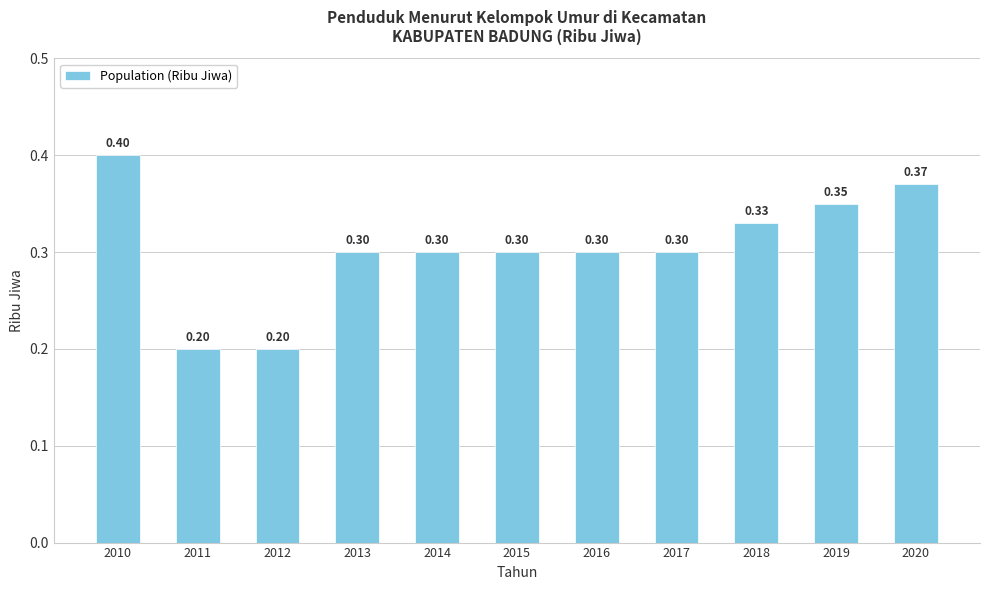

What is the difference between the second highest and second lowest values?

0.2